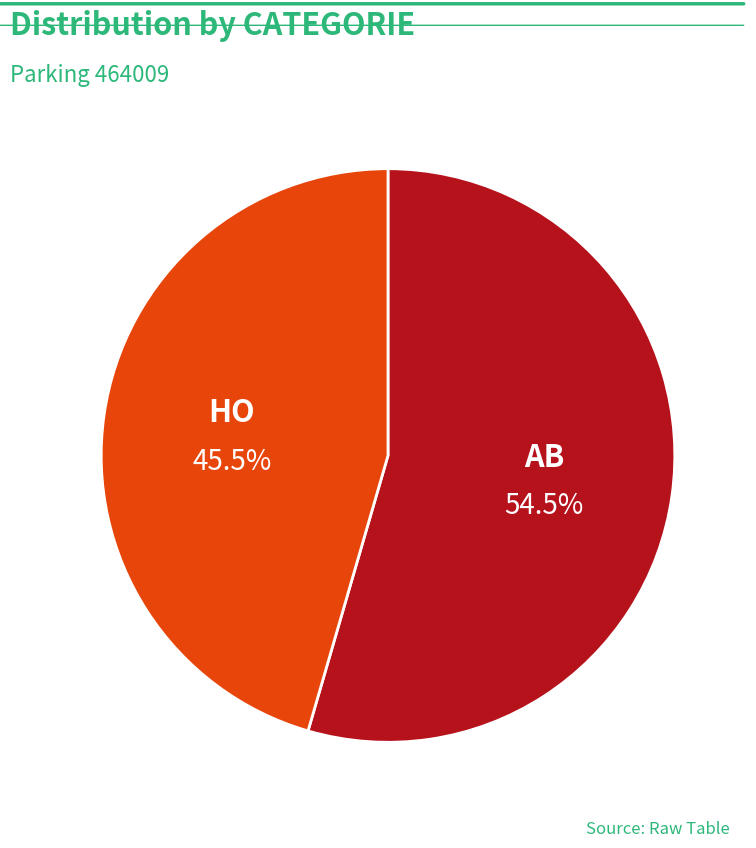

How many segments does this pie chart have?

2